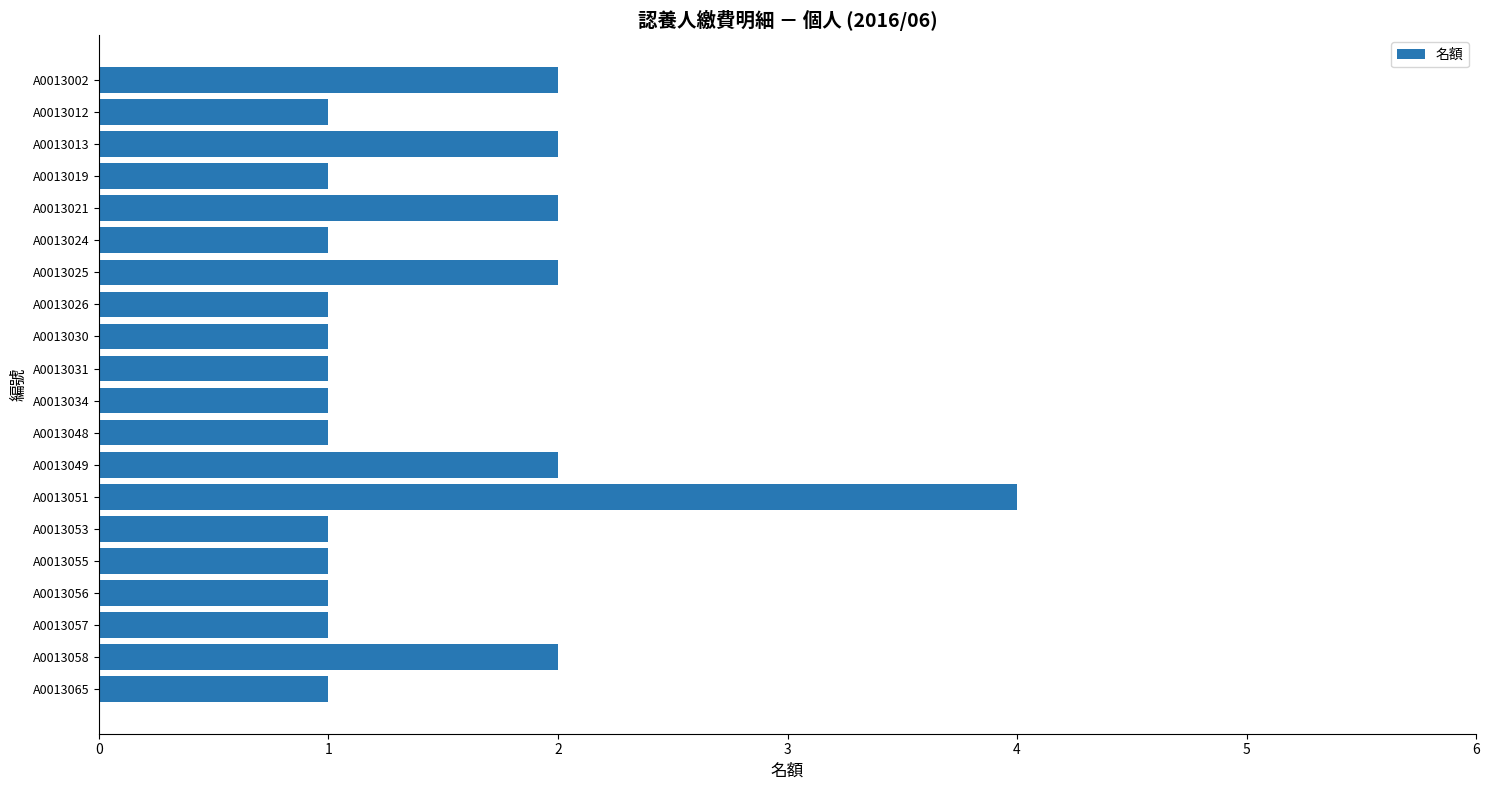

Between A0013048 and A0013049, which is larger?

A0013049